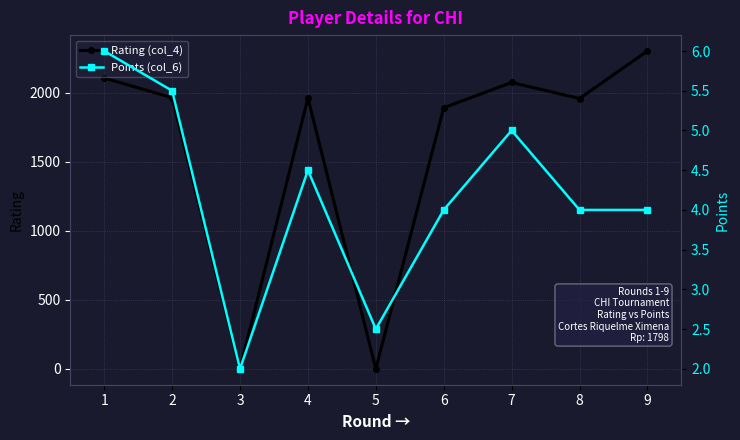

How many values in the Points (col_6) series exceed 4?

4